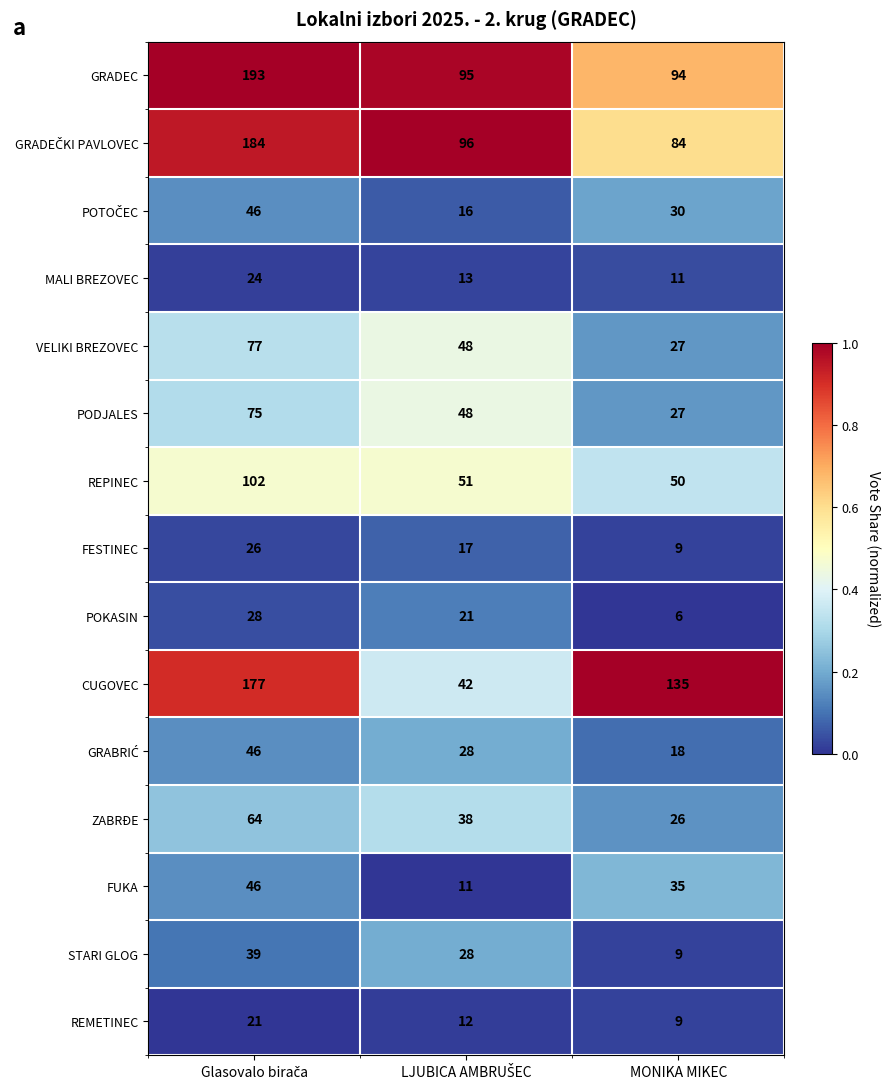

How many CUGOVEC values are between 42 and 177?

3